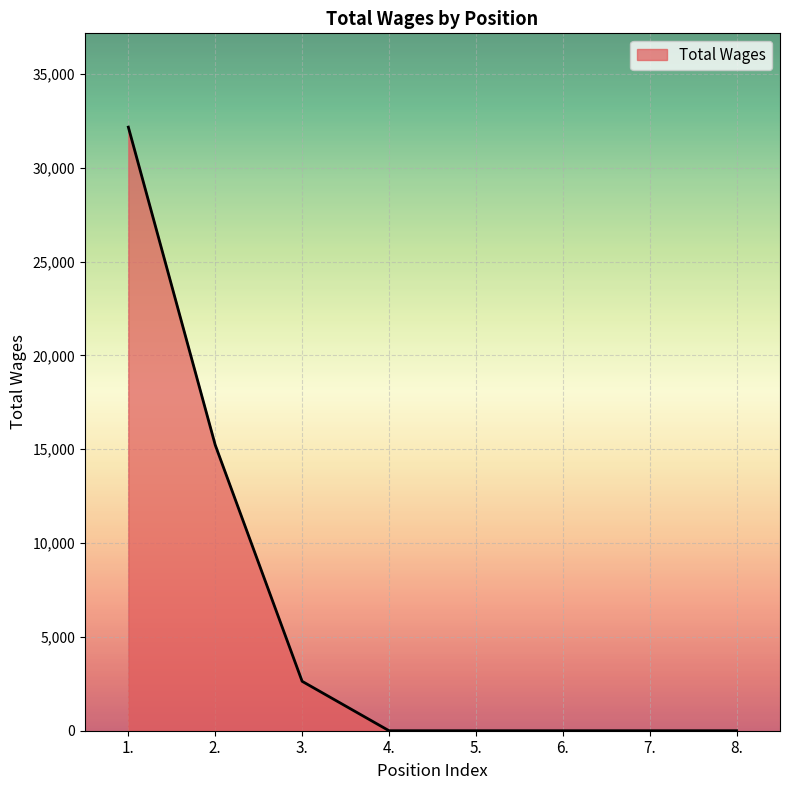

What is the average value?

6254